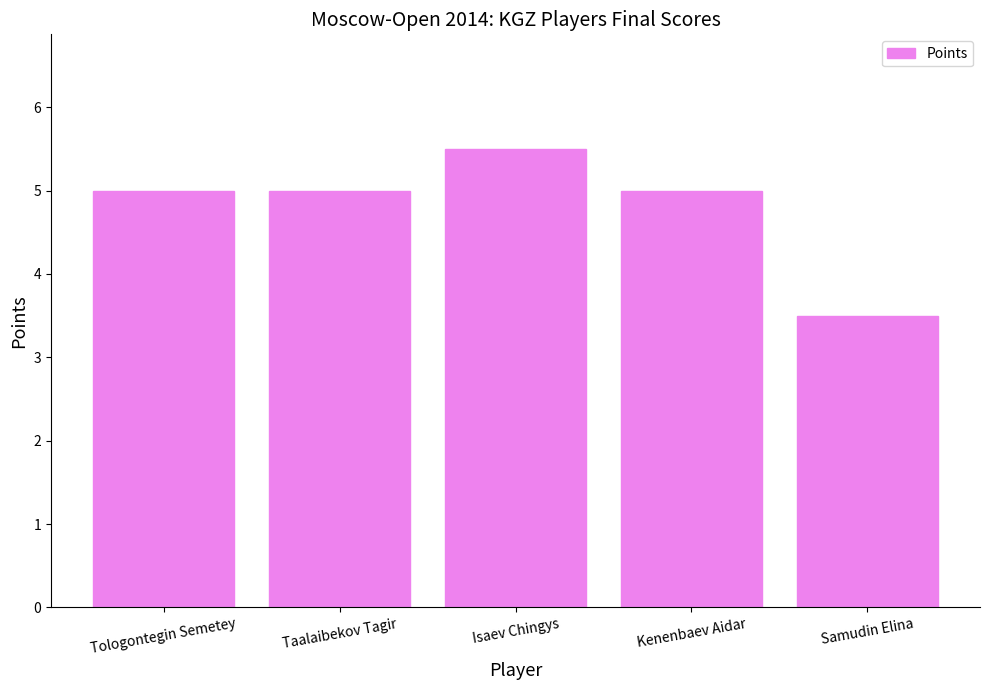

What value does the data have at Taalaibekov Tagir?

5.0